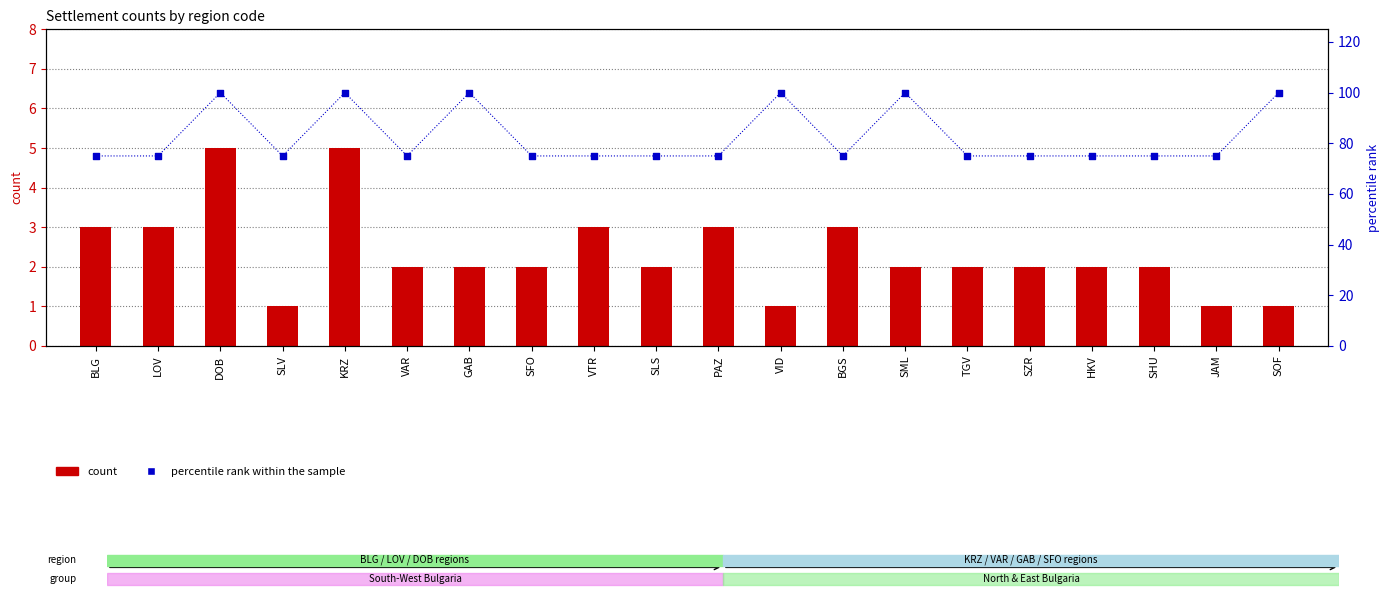

What is the total value across all series at TGV?

77